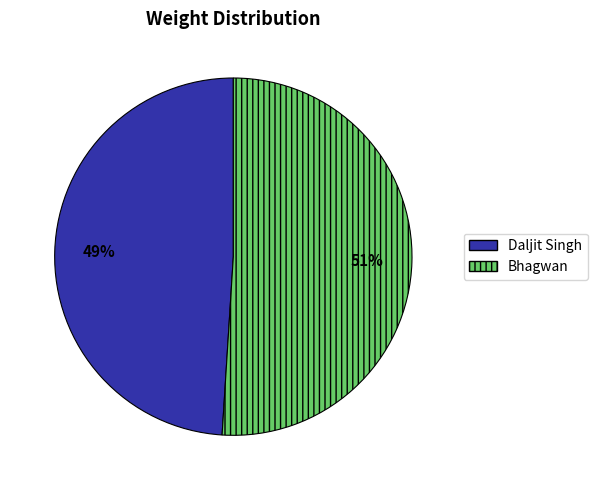

What is the smallest slice in the pie chart?

Daljit Singh